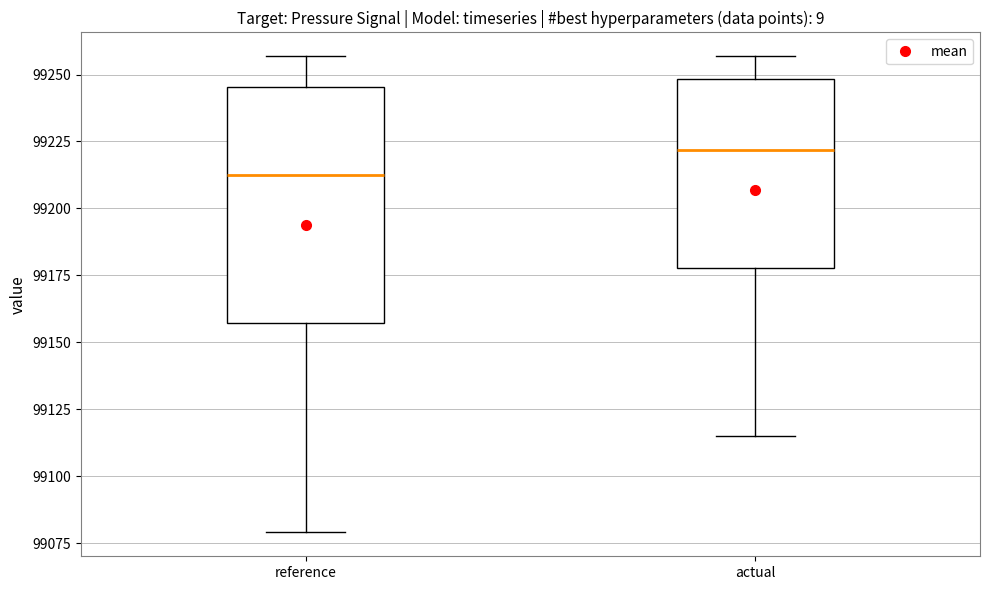

Reading left to right, transcribe this box plot: for each box, give where its median line is, the range the box spans, and where its two whiskers end, as read against the y-axis. The values are not printed on the chart, so give them approximately, as read against the axis.

reference: median 99215, box 99155 to 99245, whiskers 99080 to 99255
actual: median 99220, box 99180 to 99250, whiskers 99115 to 99255